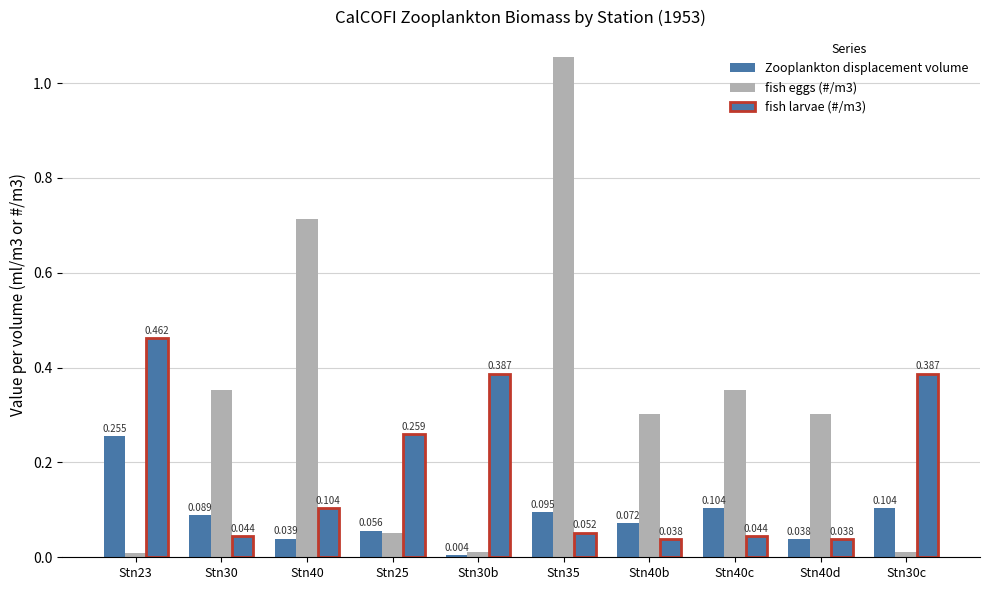

How many series are shown in this chart?

3